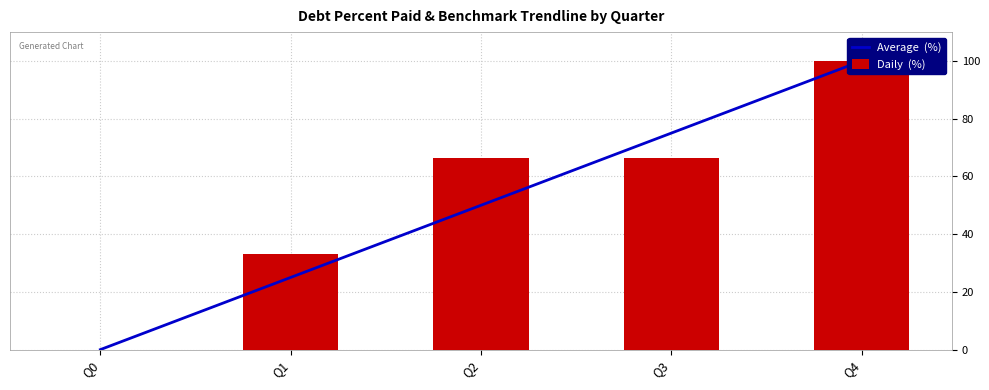

Reading right to left, what are all the values shown in this chart?

Average  (%): Q4=100.0	Q3=75.0	Q2=50.0	Q1=25.0	Q0=0.0
Daily  (%): Q4=100.0	Q3=66.4	Q2=66.4	Q1=33.0	Q0=0.0